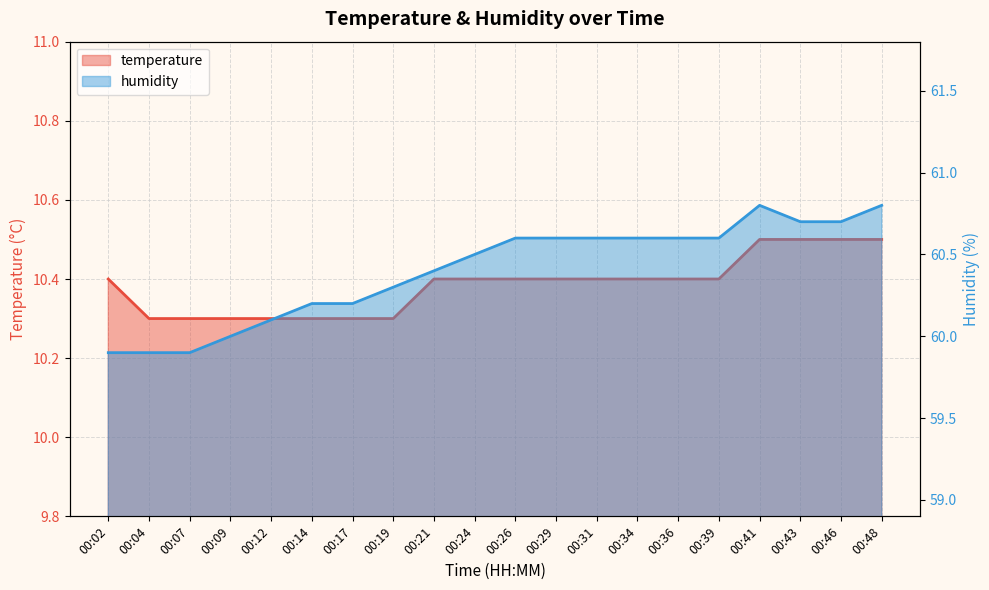

List the series in order of their peak value, lowest first.

temperature, humidity